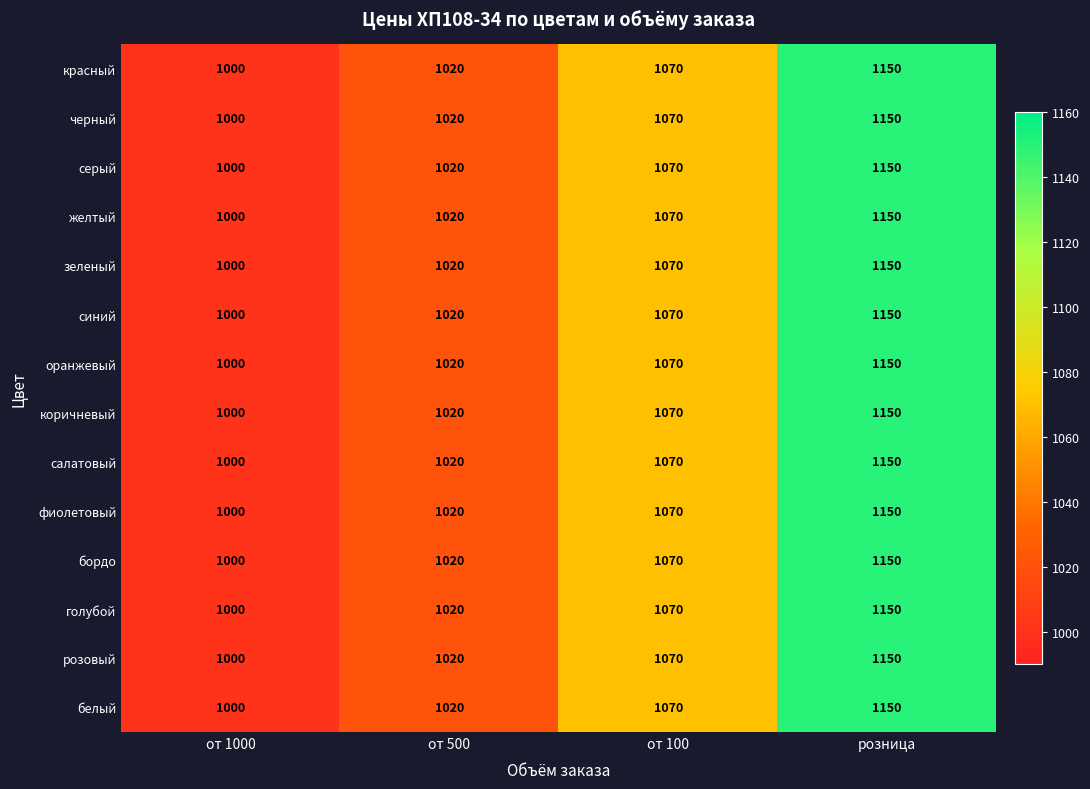

Rank the categories by зеленый value from highest to lowest.

розница, от 100, от 500, от 1000